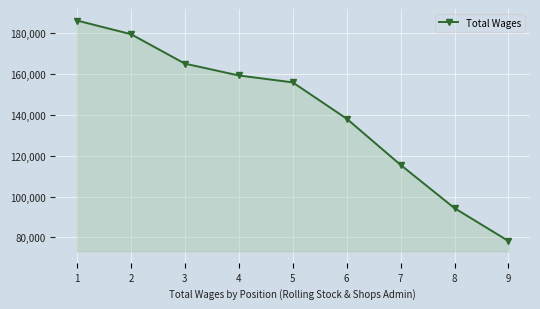

How many data points are less than 155744?

4